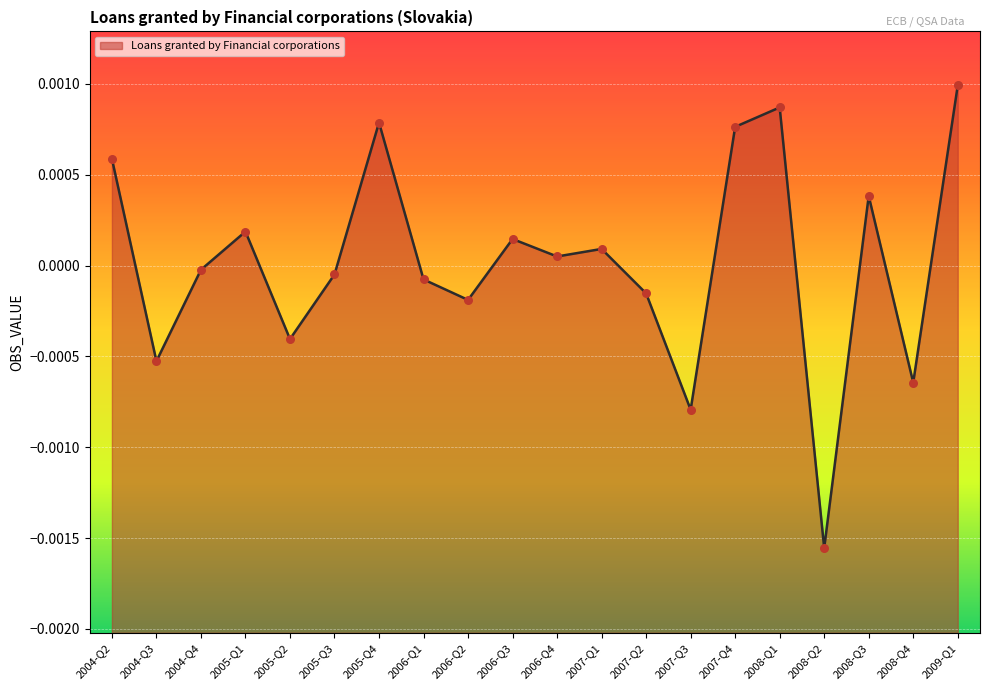

Between 2006-Q3 and 2005-Q3, which is larger?

2006-Q3